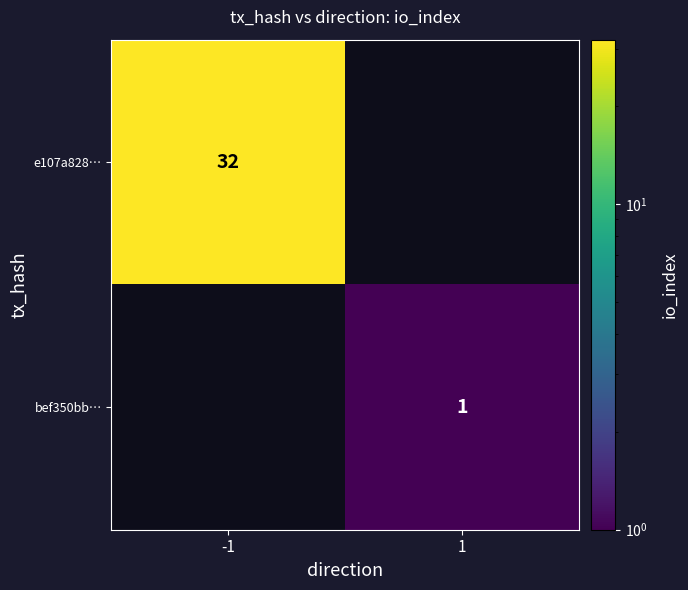

How many series are shown in this chart?

2